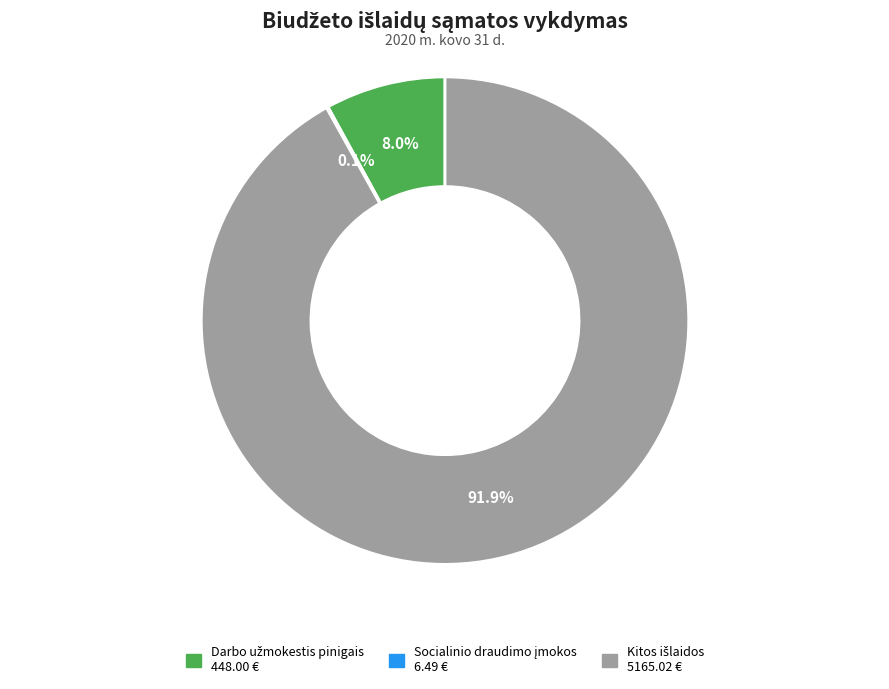

Does any single category account for the majority?

Yes